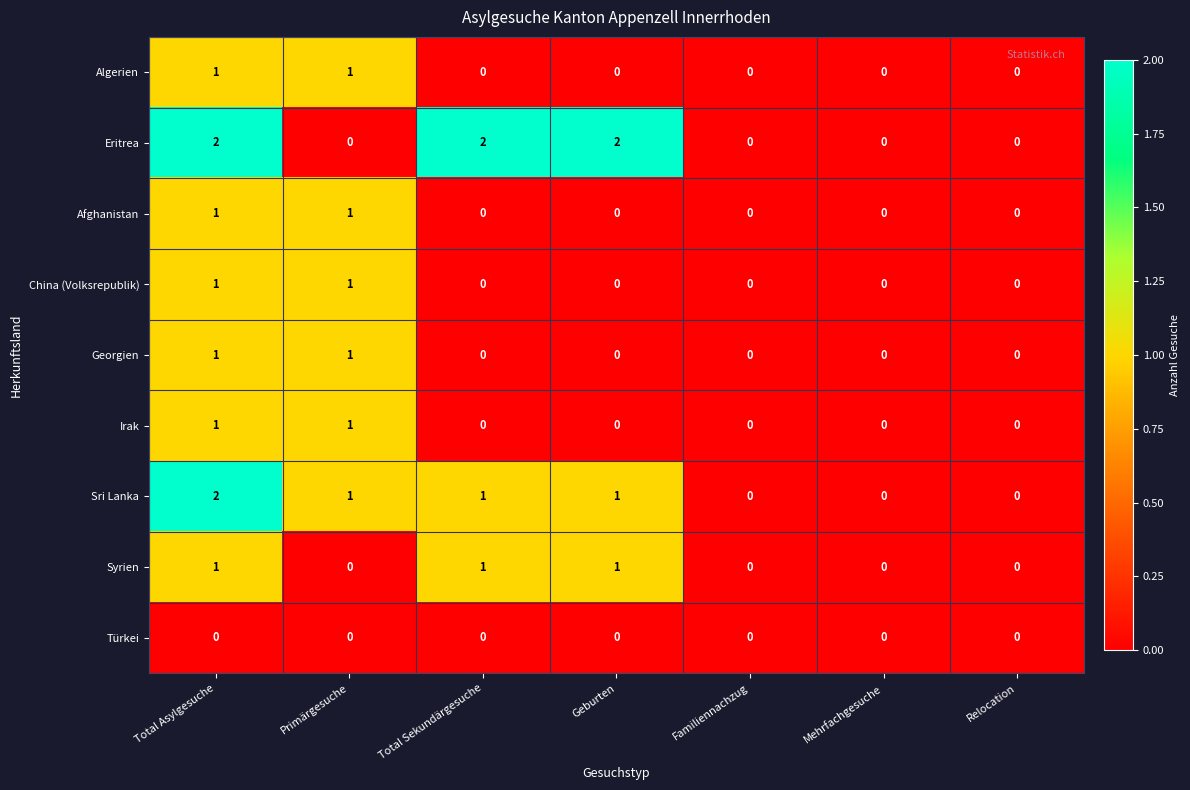

The Eritrea series shows 3 at Total Asylgesuche. True or false?

False